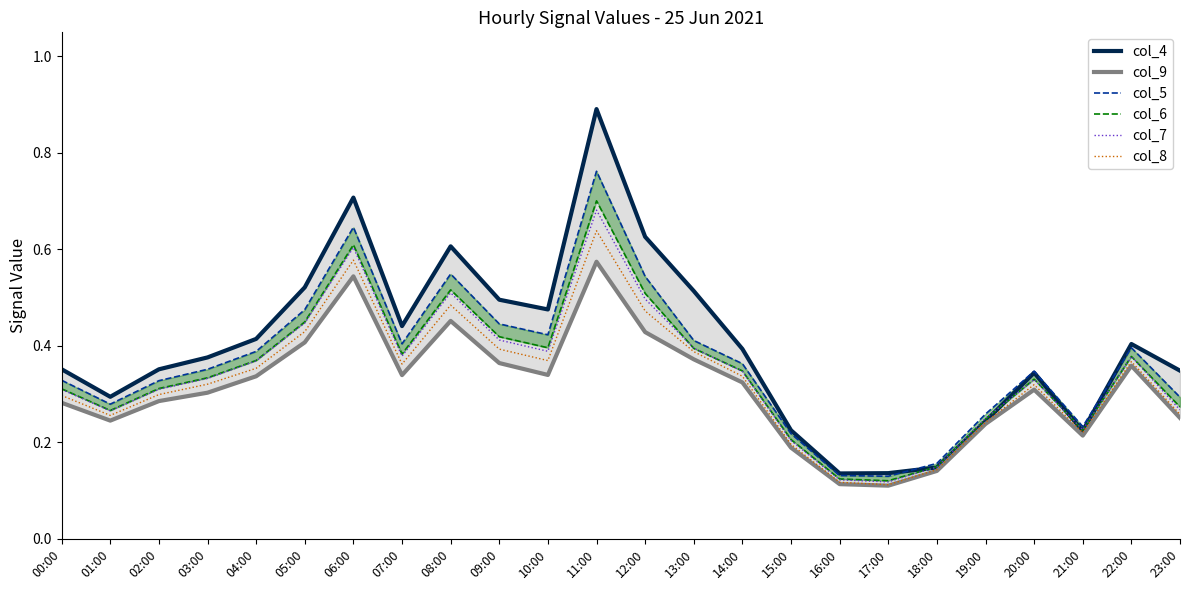

Reading left to right, list all the values displayed in this chart.

col_4: 0.4	0.3	0.4	0.4	0.4	0.5	0.7	0.4	0.6	0.5	0.5	0.9	0.6	0.5	0.4	0.2	0.1	0.1	0.1	0.2	0.3	0.2	0.4	0.3
col_9: 0.3	0.2	0.3	0.3	0.3	0.4	0.5	0.3	0.5	0.4	0.3	0.6	0.4	0.4	0.3	0.2	0.1	0.1	0.1	0.2	0.3	0.2	0.4	0.3
col_5: 0.3	0.3	0.3	0.4	0.4	0.5	0.6	0.4	0.5	0.4	0.4	0.8	0.5	0.4	0.4	0.2	0.1	0.1	0.2	0.3	0.3	0.2	0.4	0.3
col_6: 0.3	0.3	0.3	0.3	0.4	0.4	0.6	0.4	0.5	0.4	0.4	0.7	0.5	0.4	0.3	0.2	0.1	0.1	0.1	0.2	0.3	0.2	0.4	0.3
col_7: 0.3	0.3	0.3	0.3	0.4	0.4	0.6	0.4	0.5	0.4	0.4	0.7	0.5	0.4	0.3	0.2	0.1	0.1	0.1	0.3	0.3	0.2	0.4	0.3
col_8: 0.3	0.3	0.3	0.3	0.4	0.4	0.6	0.4	0.5	0.4	0.4	0.6	0.5	0.4	0.3	0.2	0.1	0.1	0.1	0.2	0.3	0.2	0.4	0.3